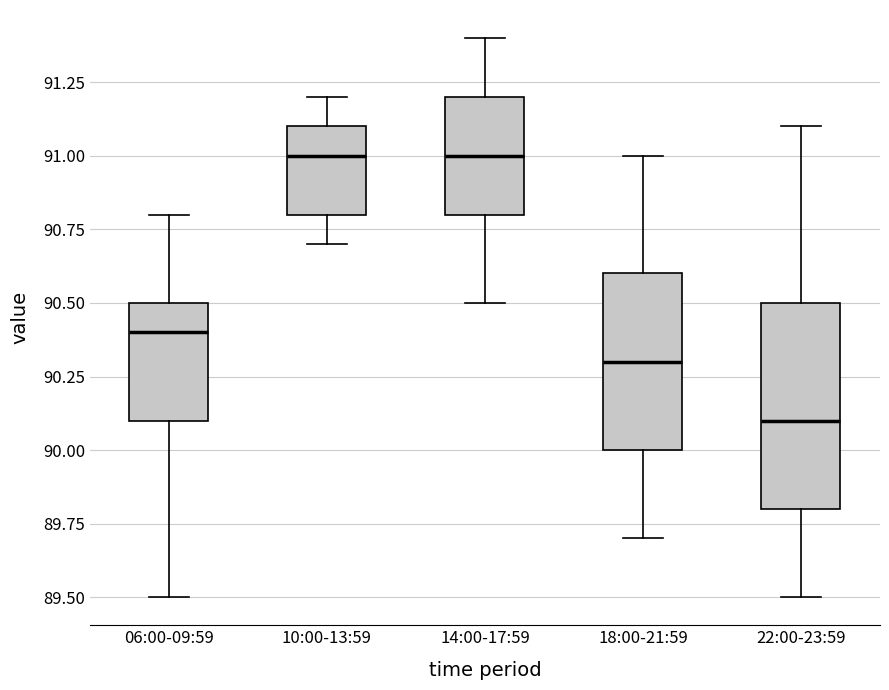

Reading left to right, transcribe this box plot: for each box, give where its median line is, the range the box spans, and where its two whiskers end, as read against the y-axis. The values are not printed on the chart, so give them approximately, as read against the axis.

06:00-09:59: median 90.4, box 90.1 to 90.5, whiskers 89.5 to 90.8
10:00-13:59: median 91.0, box 90.8 to 91.1, whiskers 90.7 to 91.2
14:00-17:59: median 91.0, box 90.8 to 91.2, whiskers 90.5 to 91.4
18:00-21:59: median 90.3, box 90.0 to 90.6, whiskers 89.7 to 91.0
22:00-23:59: median 90.1, box 89.8 to 90.5, whiskers 89.5 to 91.1